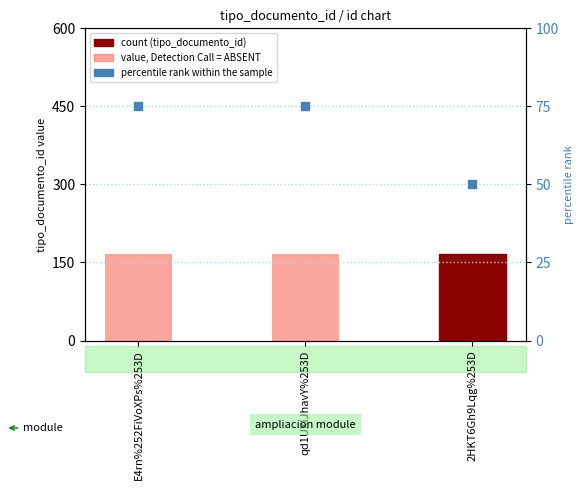

Which series has the largest total across all categories?

tipo_documento_id